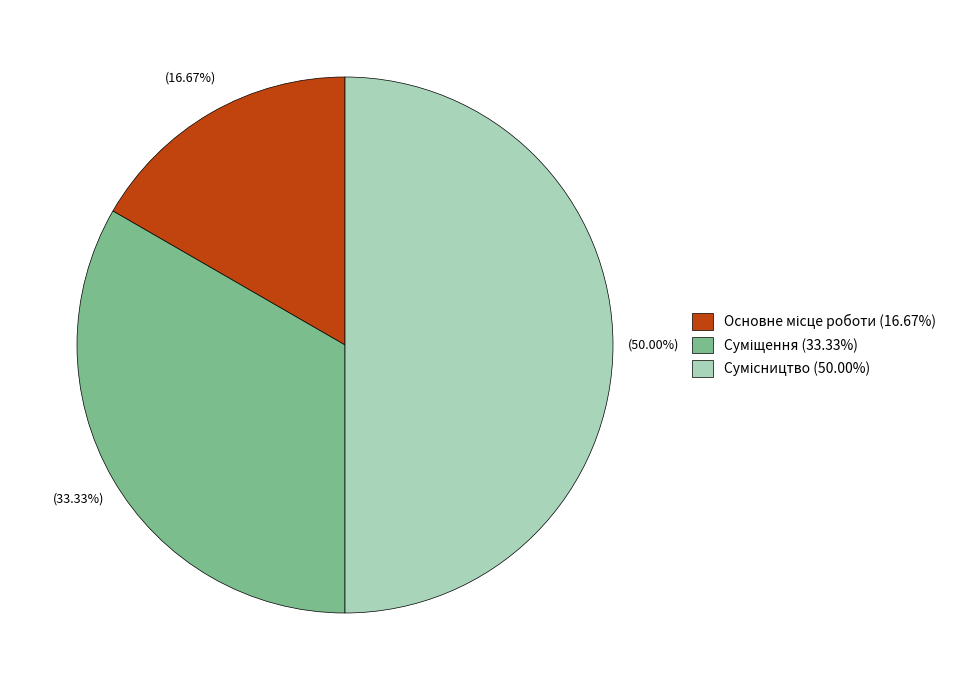

What is the change in value from Основне місце роботи to Сумісництво?

+2